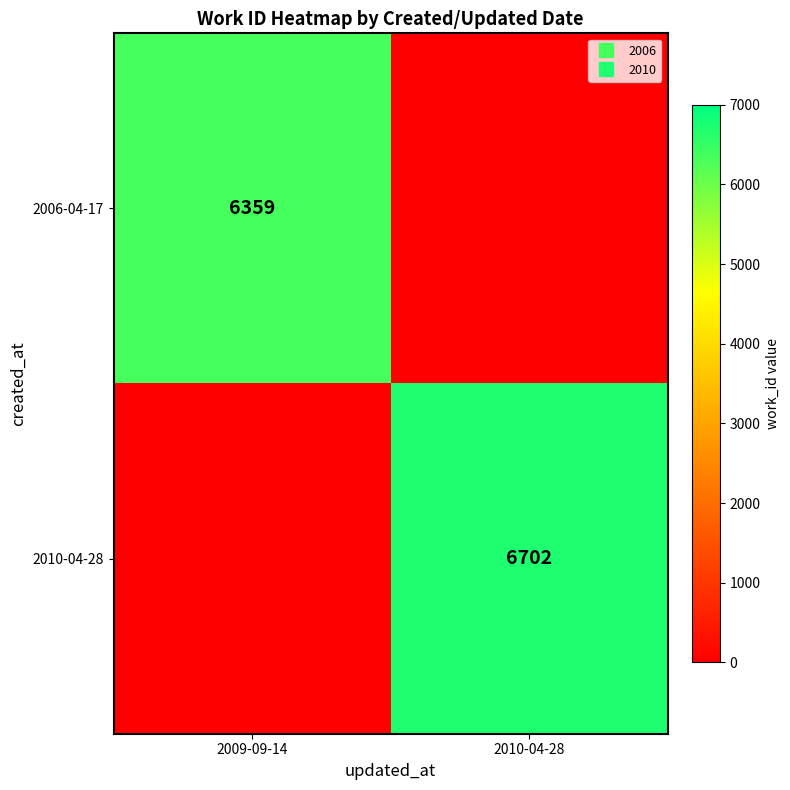

At 2009-09-14, list the series in order from largest to smallest.

2006-04-17, 2010-04-28